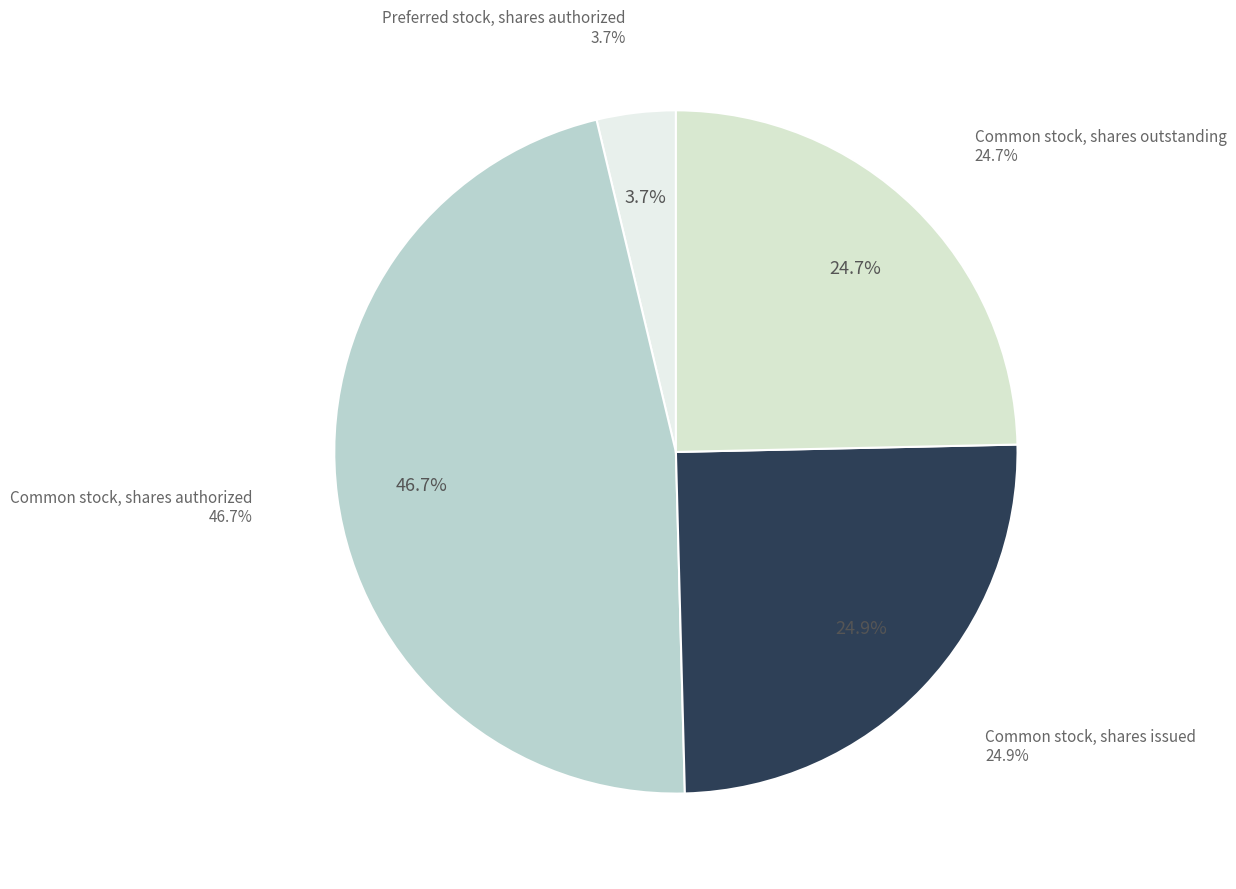

What is the largest slice in the pie chart?

Common stock, shares authorized